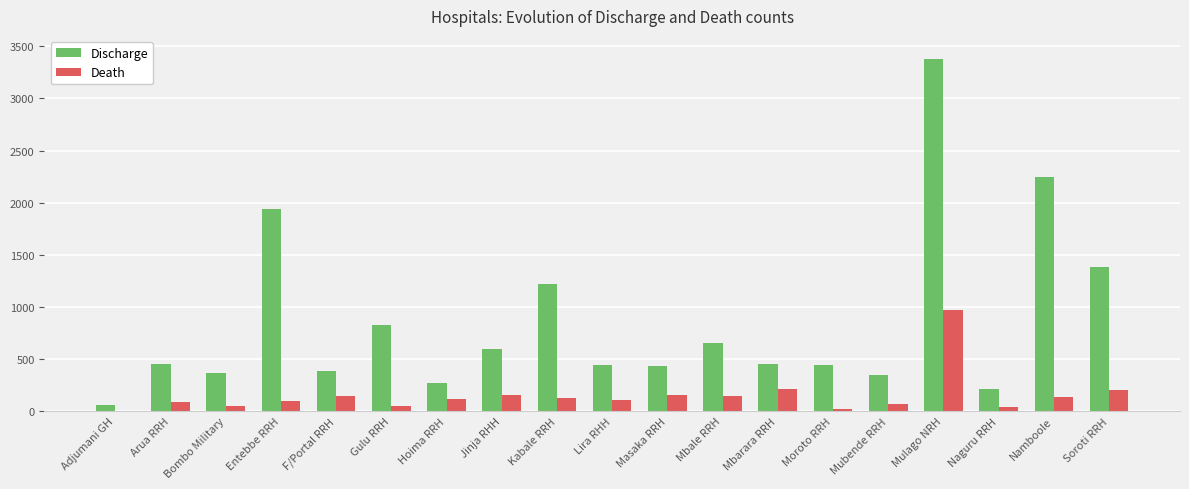

The value of Death at Lira RHH is 105. True or false?

True